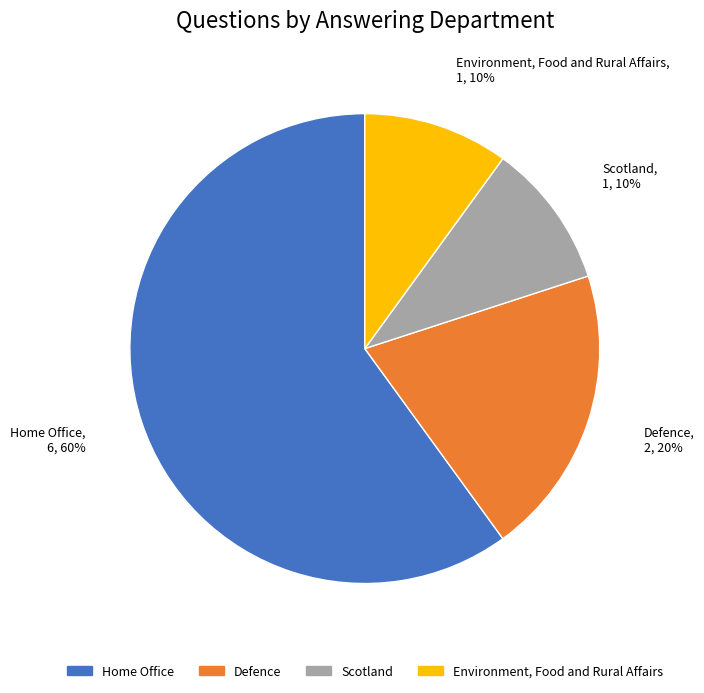

Is there any slice that represents more than half of the pie?

Yes